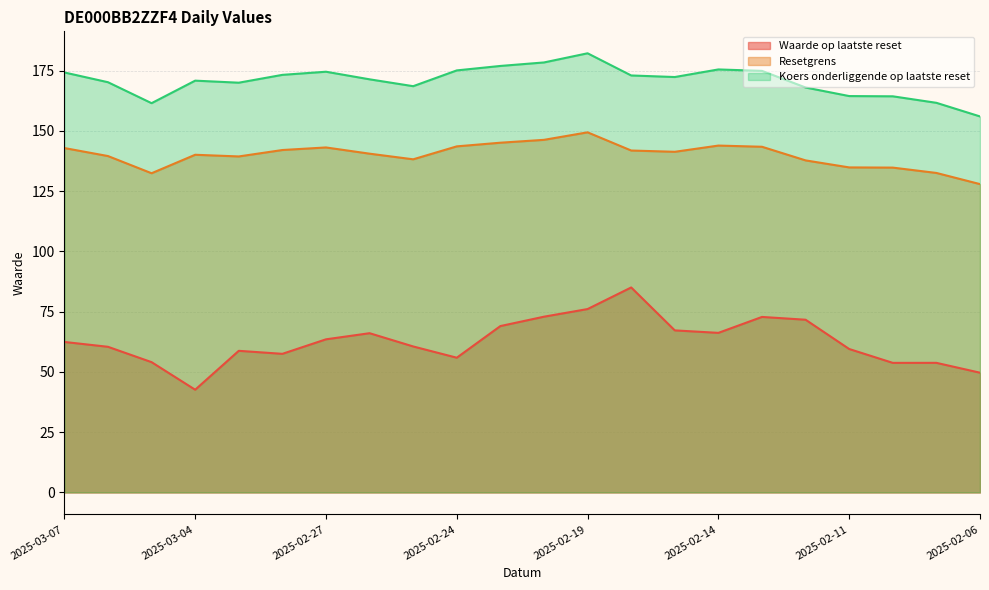

What position from the right is 2025-03-03?

18